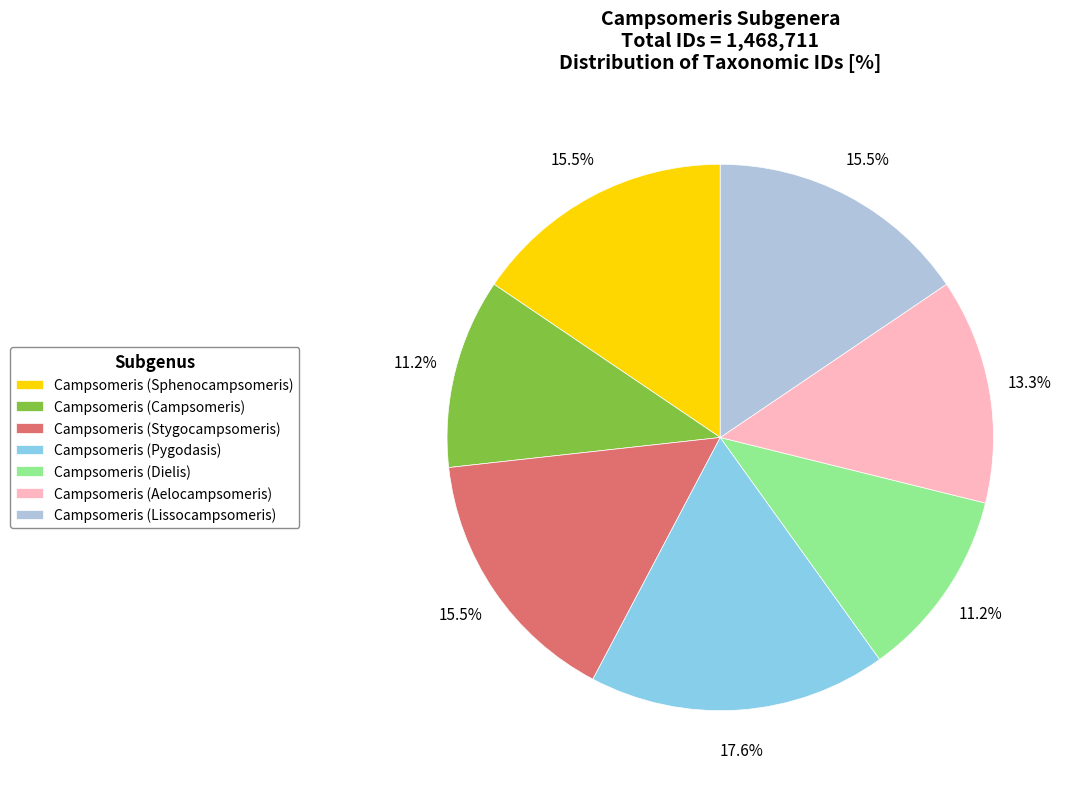

To the nearest percent, what is the difference between the largest and smallest slice percentages?

6%